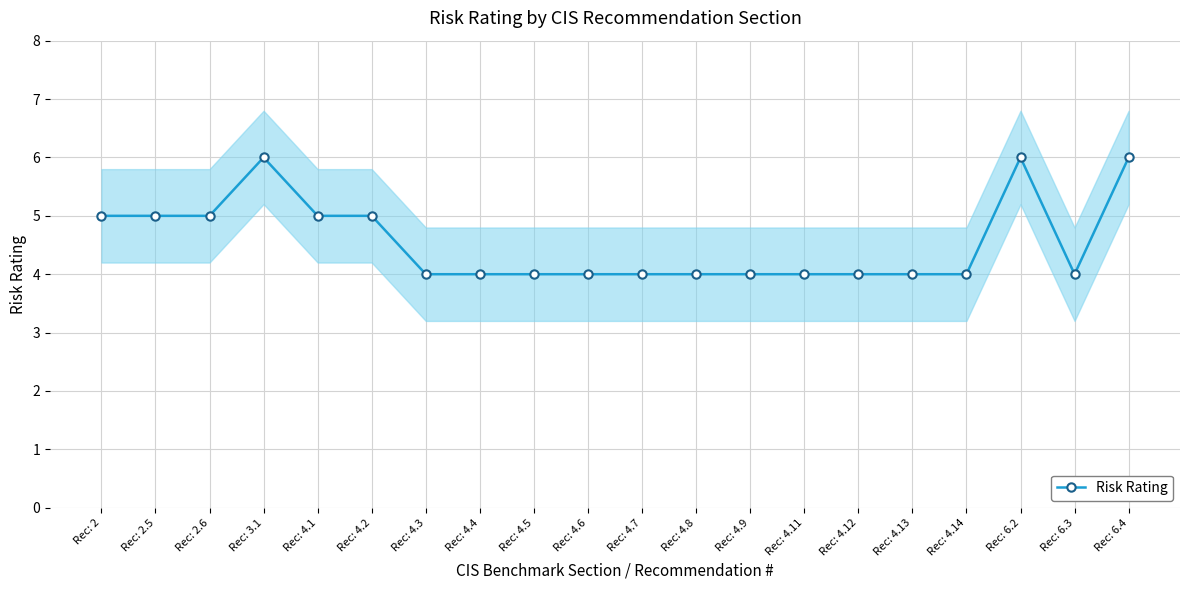

What is the sum of the values at Rec: 4.13 and Rec: 2.6?

9